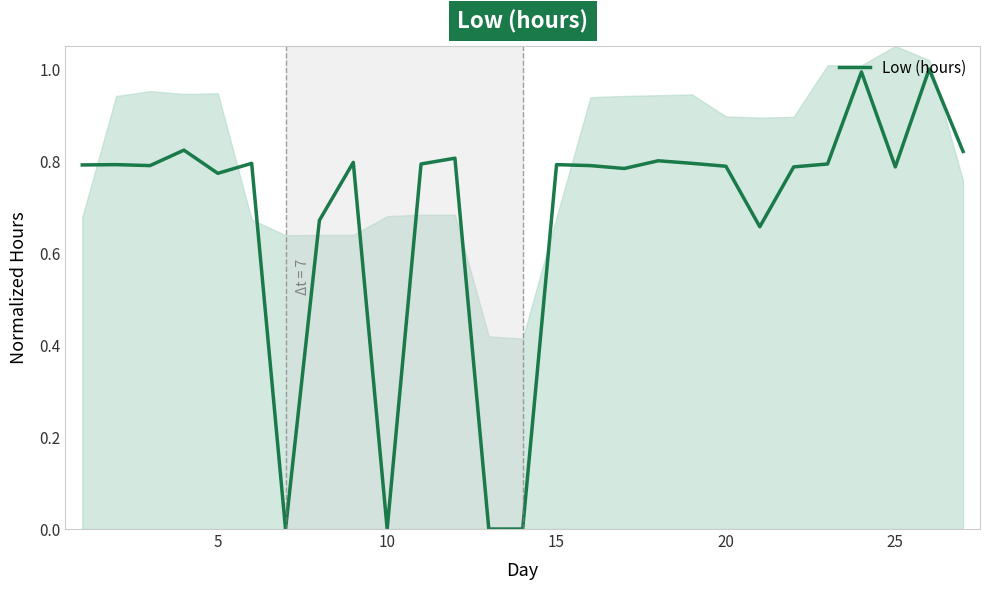

What is the maximum value for Low (hours)?

1.0